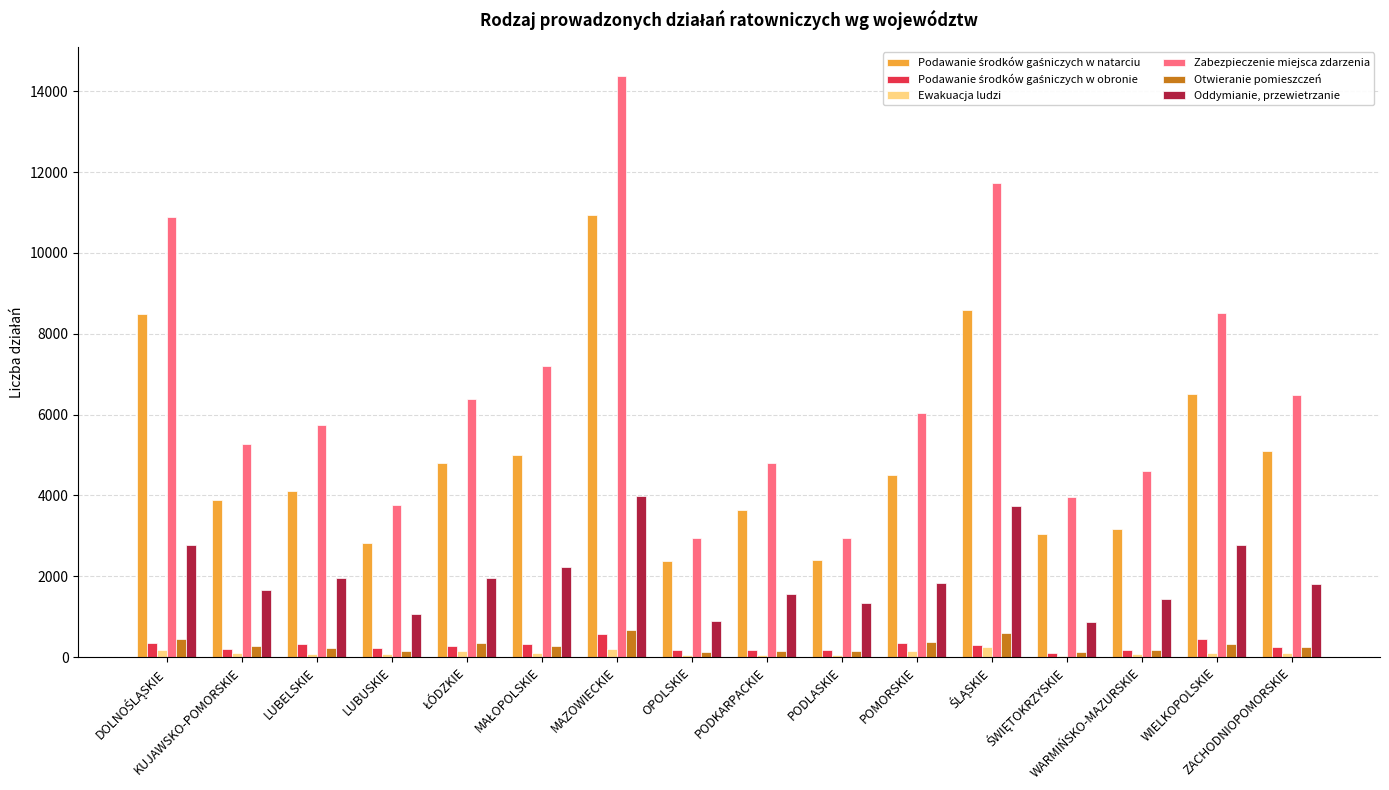

How many groups of bars are there?

16